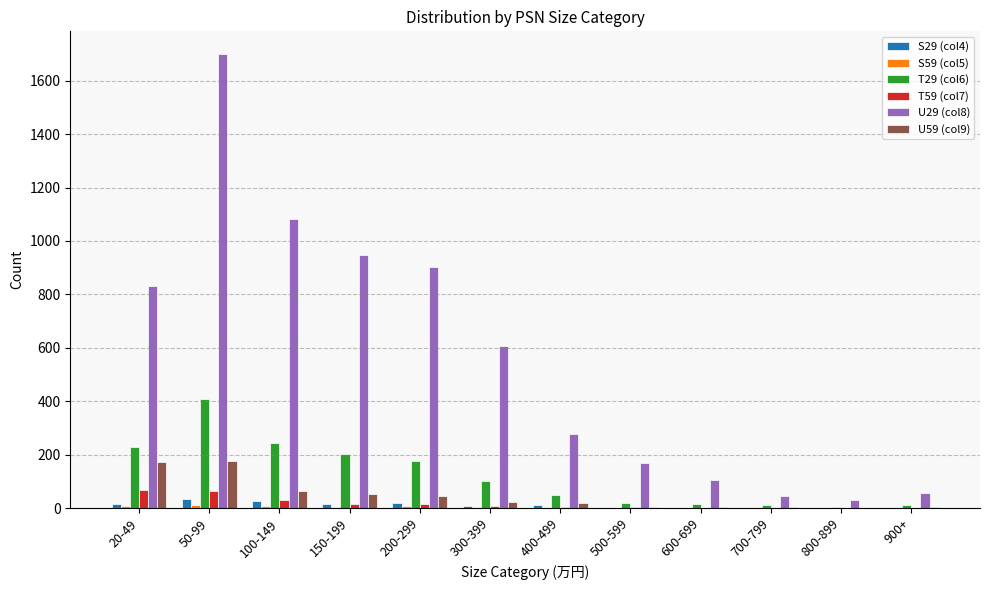

At which category is the sum across all series the highest?

50-99